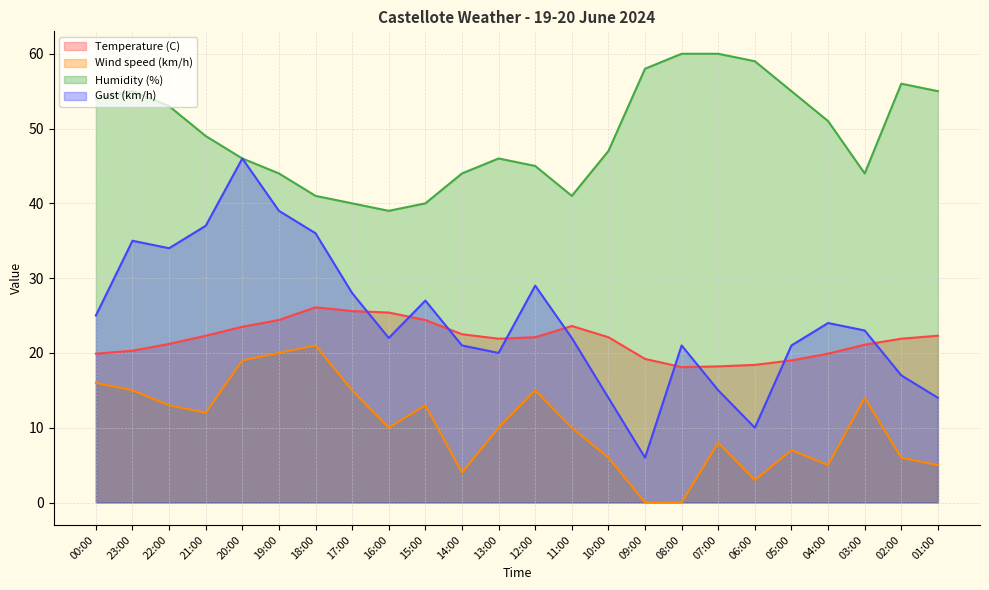

True or false: Wind speed (km/h) and Gust (km/h) cross at least once.

False